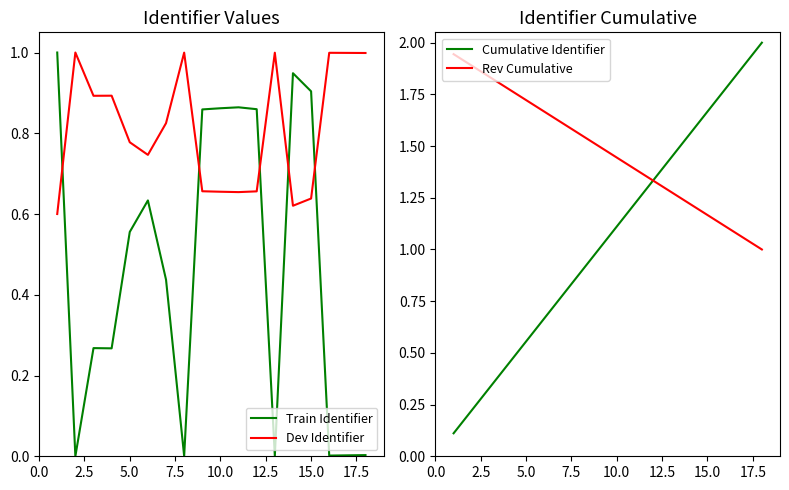

What is the highest value of the Dev Identifier series?

1.0